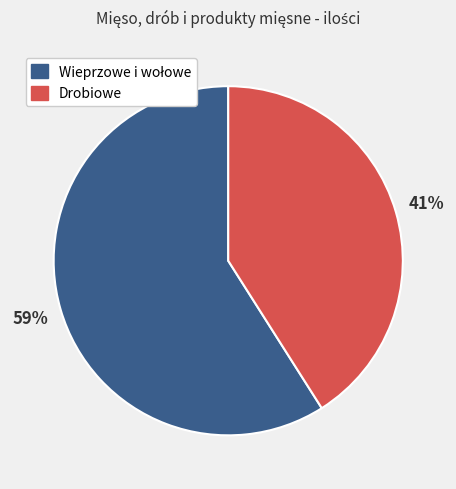

Does any single category account for the majority?

Yes